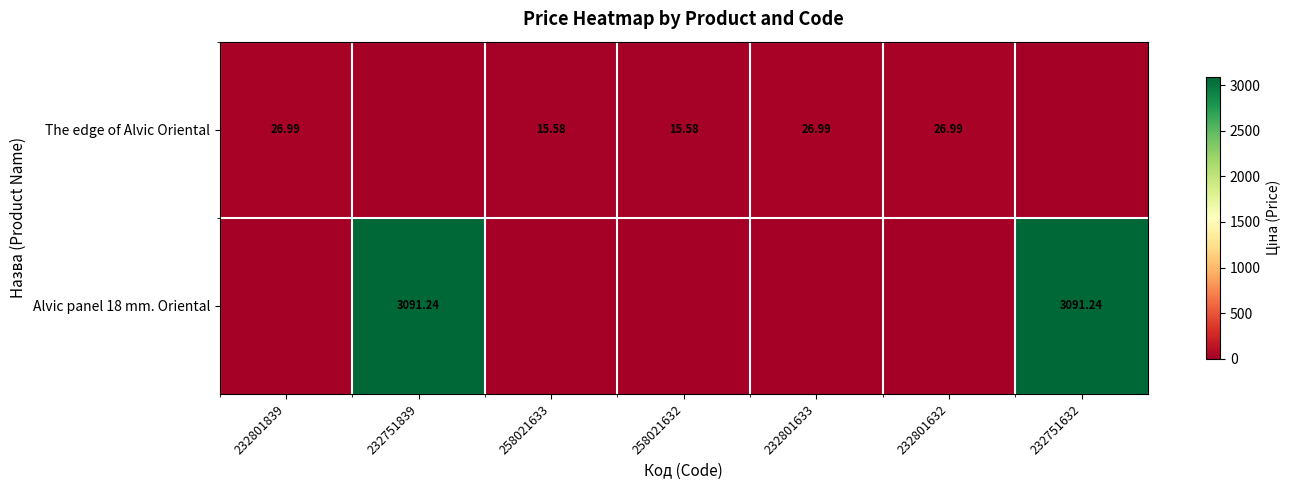

What is the sum of all Alvic panel 18 mm. Oriental values?

6182.5